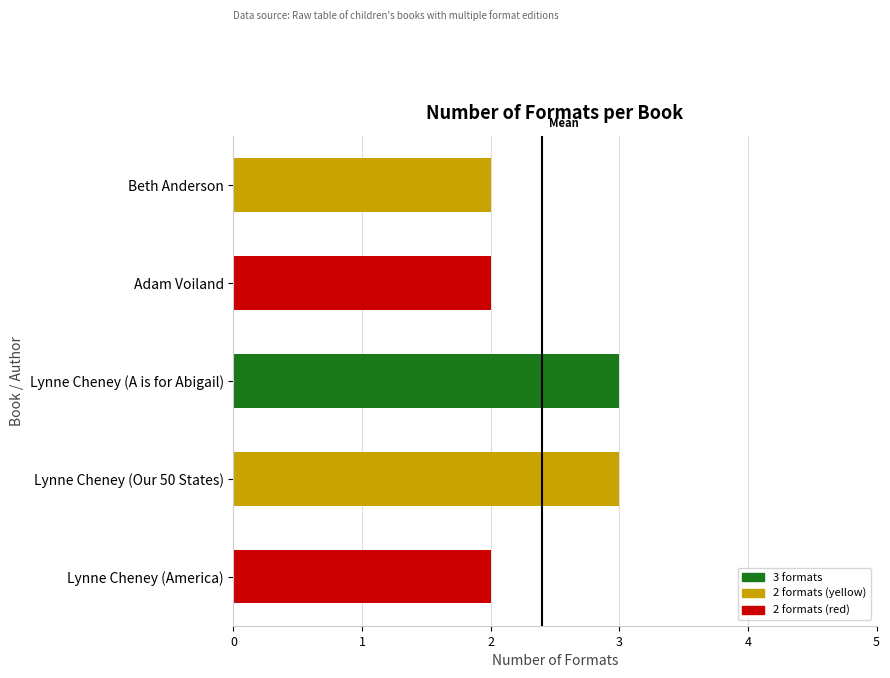

What is the label of the 5th bar from the bottom?

Beth Anderson